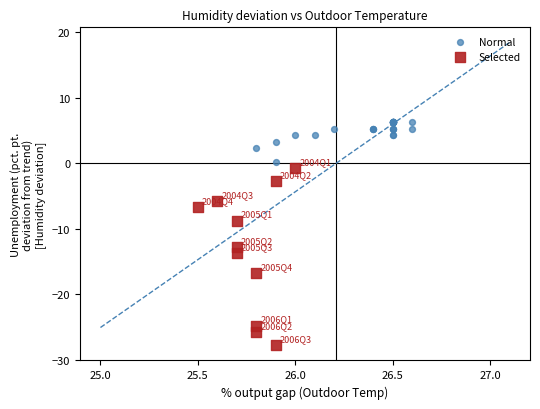

Which series has the largest Y range (max minus min)?

Selected